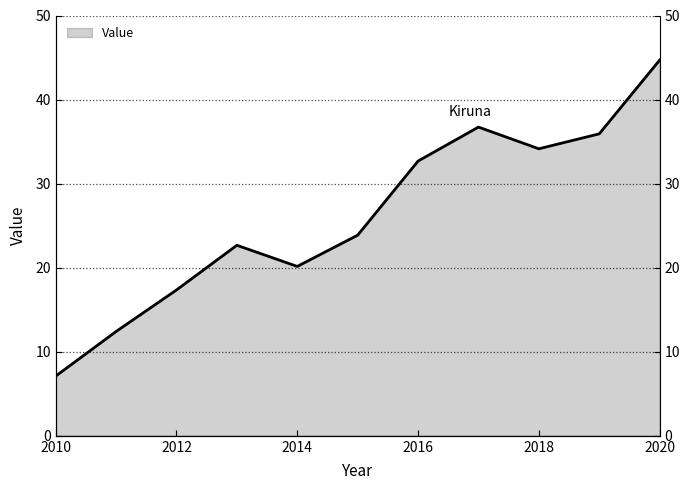

Count the number of data series in this chart.

1